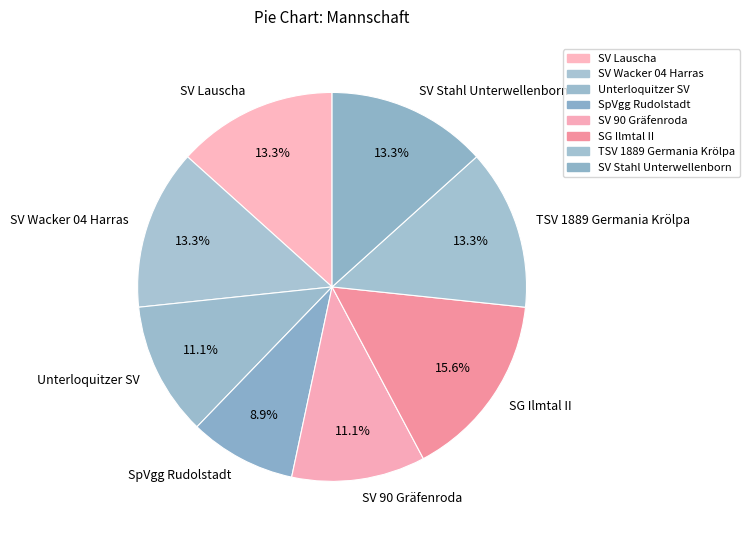

Is Unterloquitzer SV the majority of the pie?

No